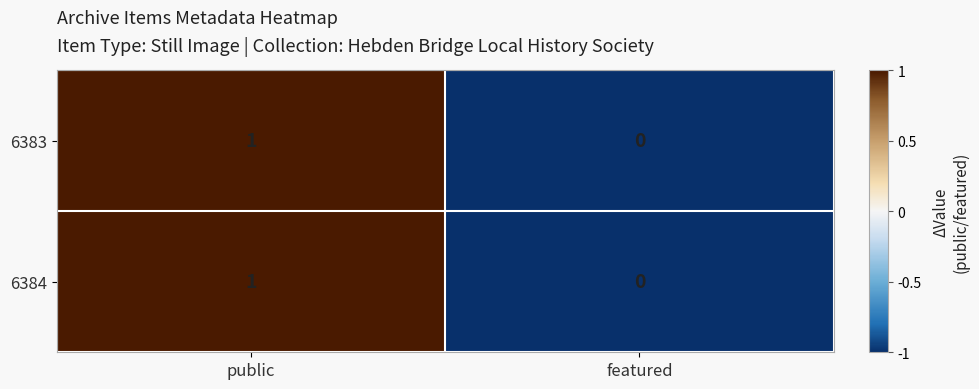

At which category does the chart reach its minimum across all series?

featured